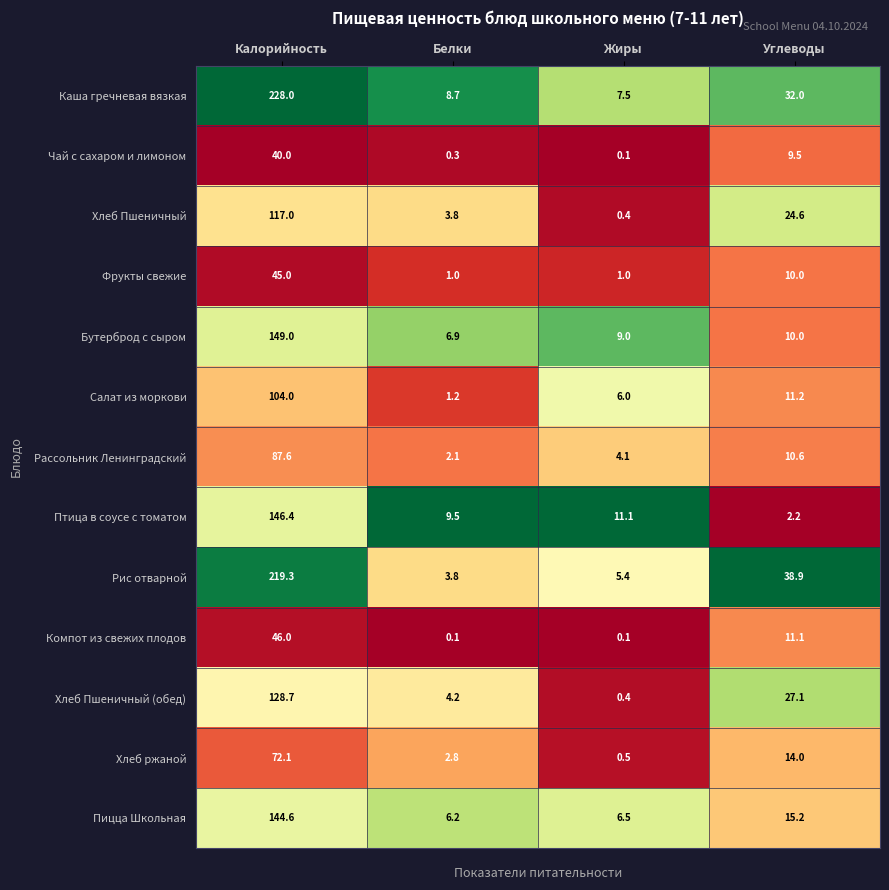

Which series has the largest range (max minus min)?

Каша гречневая вязкая